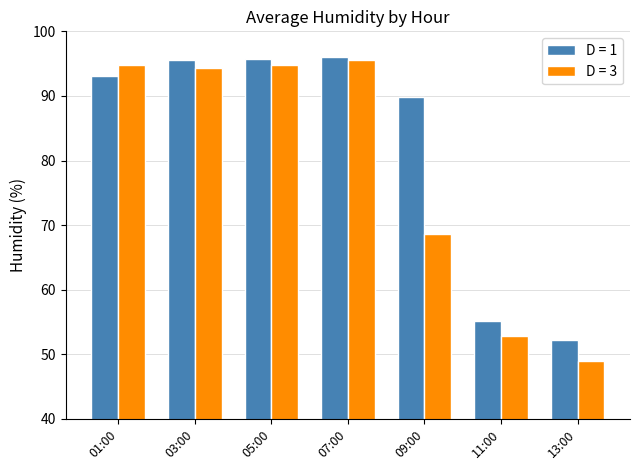

What is the approximate value of D = 3 at 13:00?

48.9